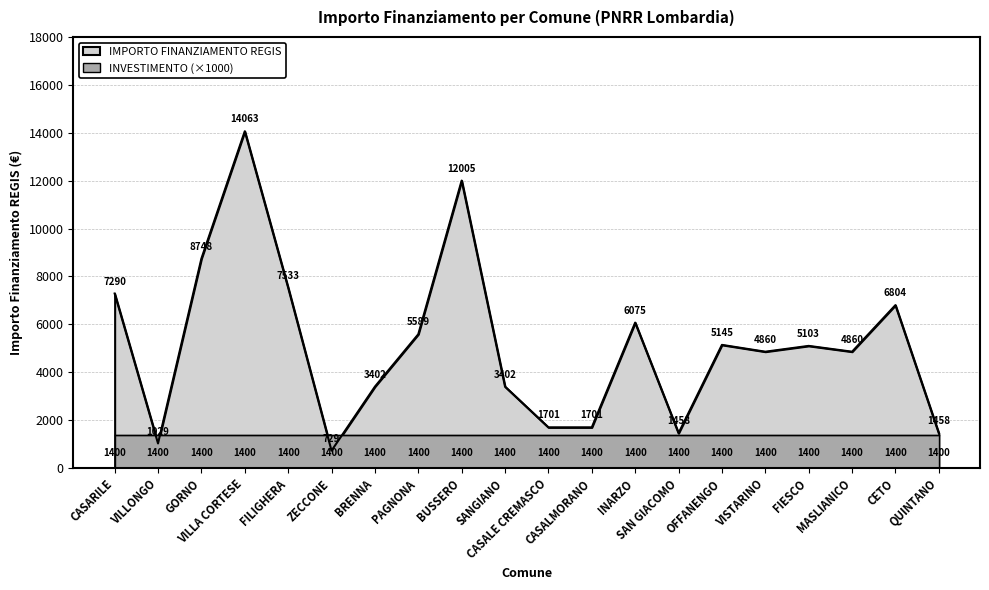

Reading left to right, transcribe all the data shown in this chart.

CASARILE=7290	VILLONGO=1029	GORNO=8748	VILLA CORTESE=14063	FILIGHERA=7533	ZECCONE=729	BRENNA=3402	PAGNONA=5589	BUSSERO=12005	SANGIANO=3402	CASALE CREMASCO=1701	CASALMORANO=1701	INARZO=6075	SAN GIACOMO=1458	OFFANENGO=5145	VISTARINO=4860	FIESCO=5103	MASLIANICO=4860	CETO=6804	QUINTANO=1458